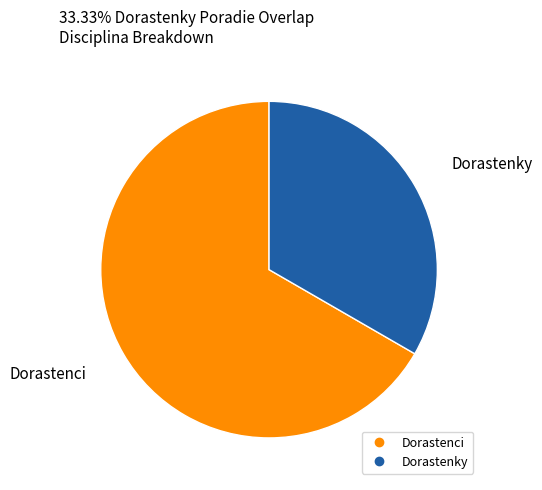

Does any single category account for the majority?

Yes